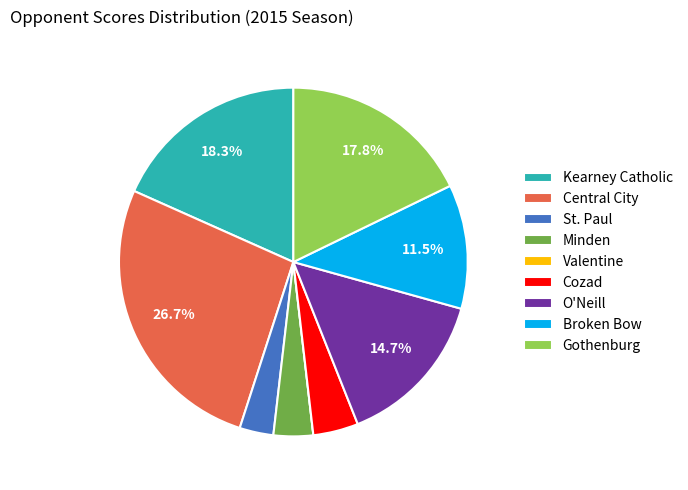

Which category has the biggest portion of the pie?

Central City